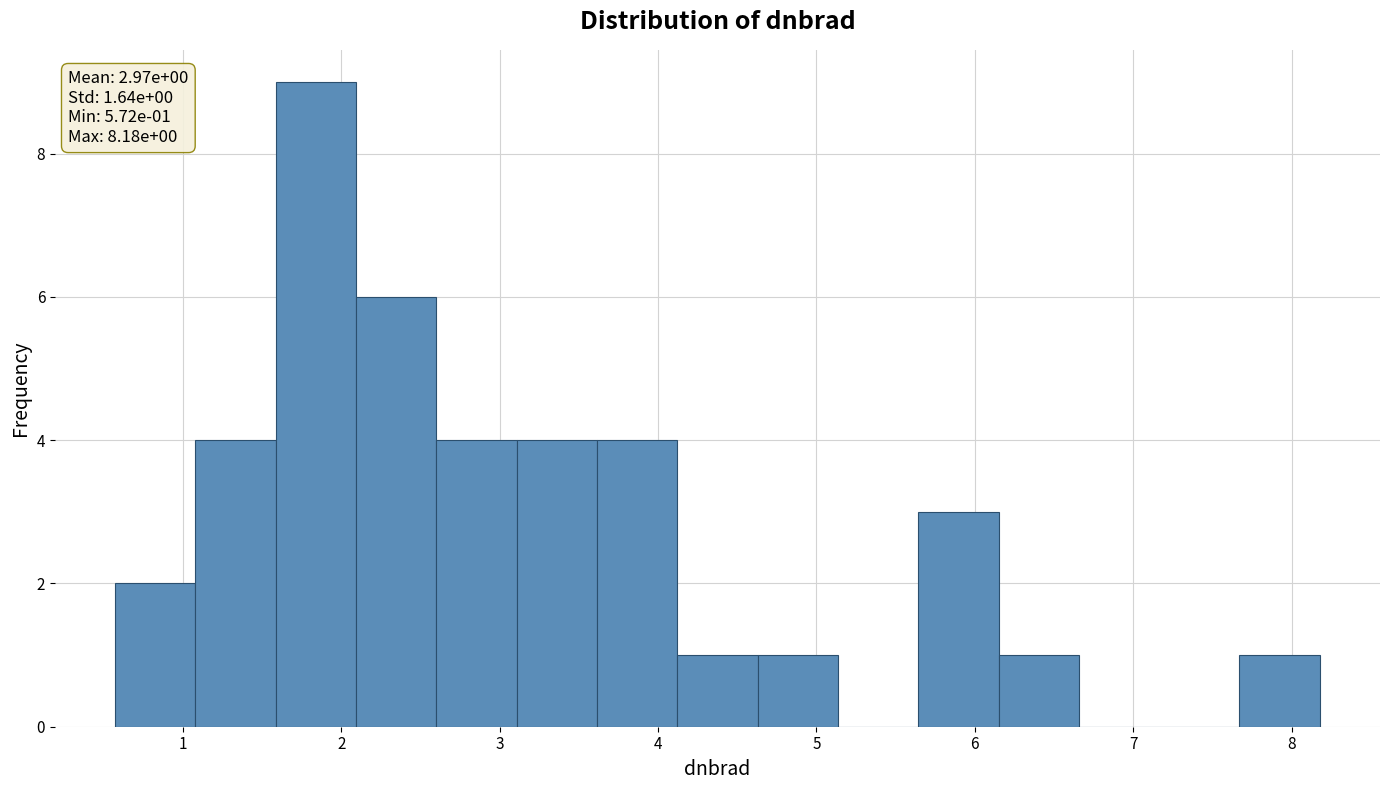

Which range on the x-axis has the tallest bar?

1.6 to 2.1